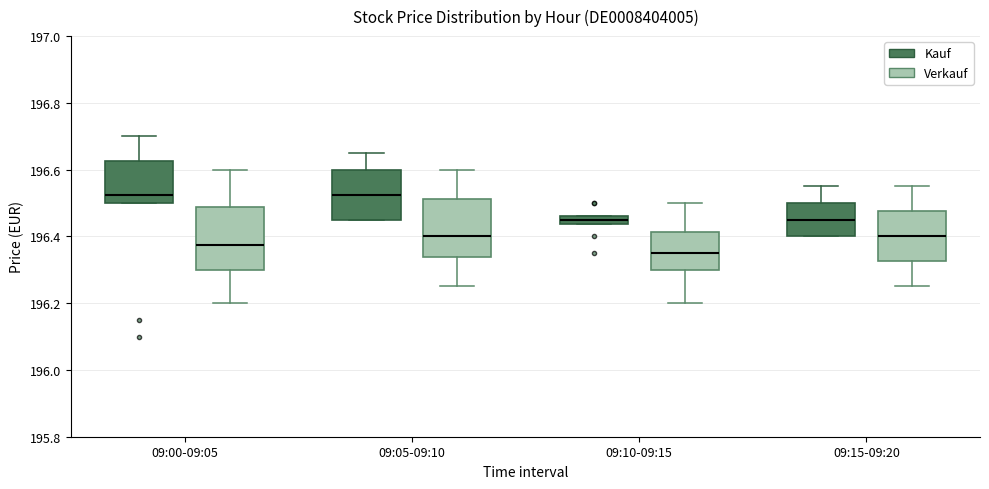

Where is the lower edge of the box for 09:10-09:15 (Verkauf) on the y-axis? The values are not printed on the chart, so give them approximately, as read against the axis.

196.30